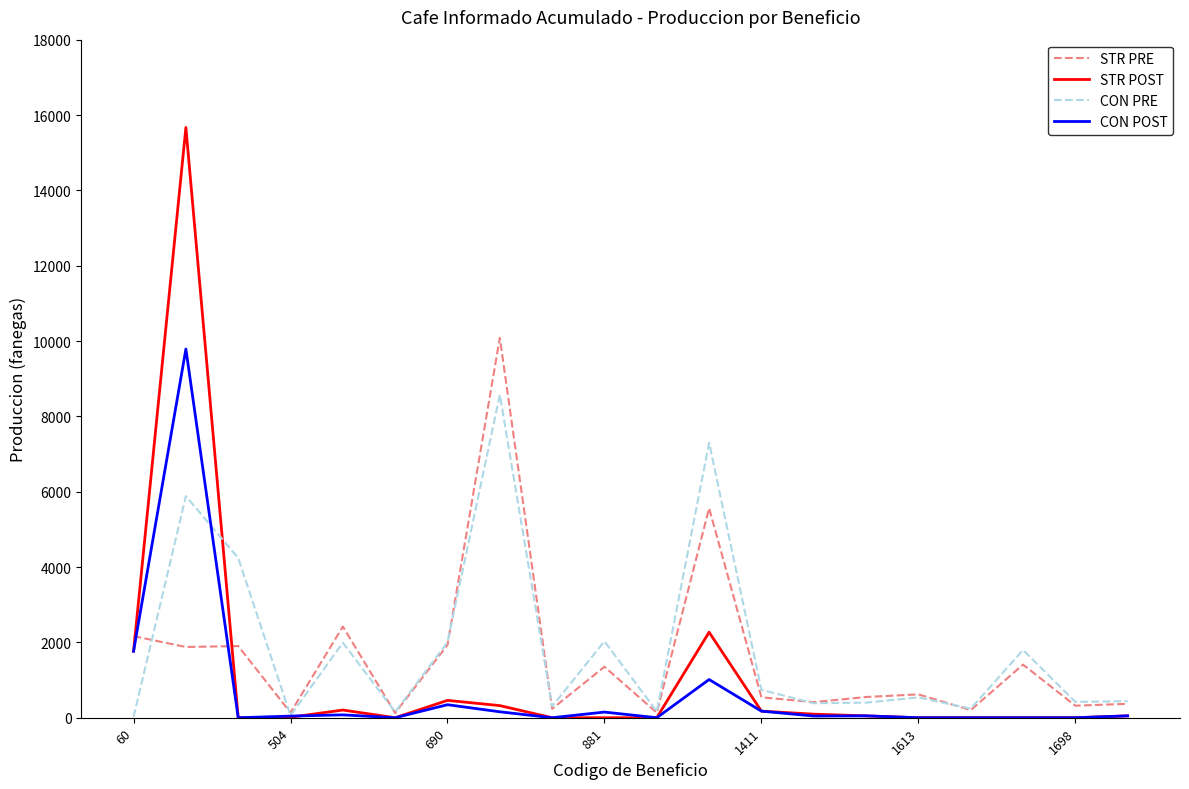

What is the maximum value for STR PRE?

10084.5